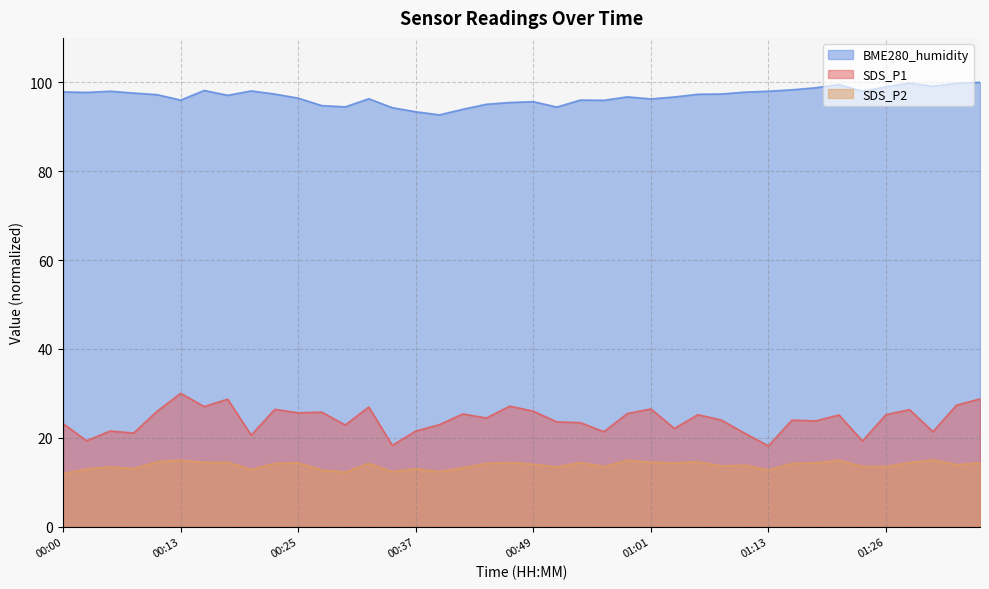

What is the spread (max minus min) of values at 01:13?

85.3